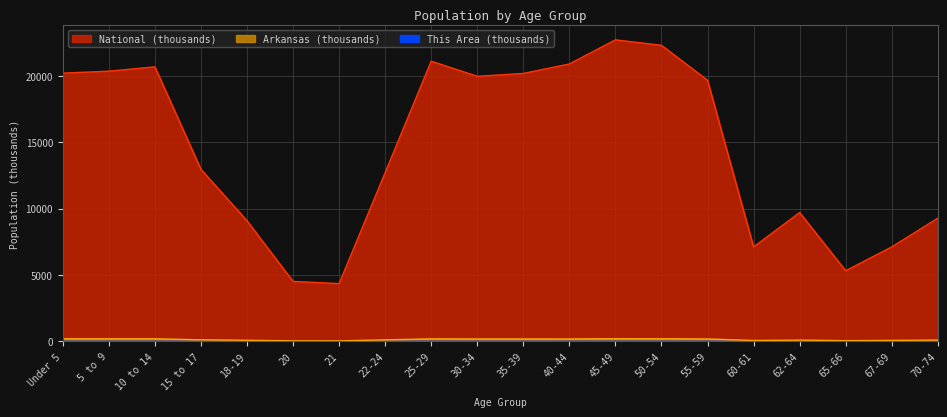

What is the spread (max minus min) of values at 62-64?

9702.8